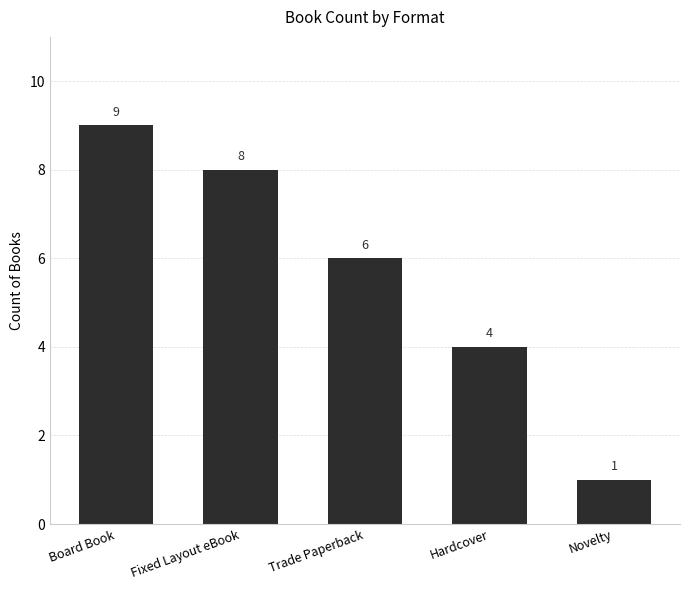

What is the change in value from Board Book to Novelty?

-8